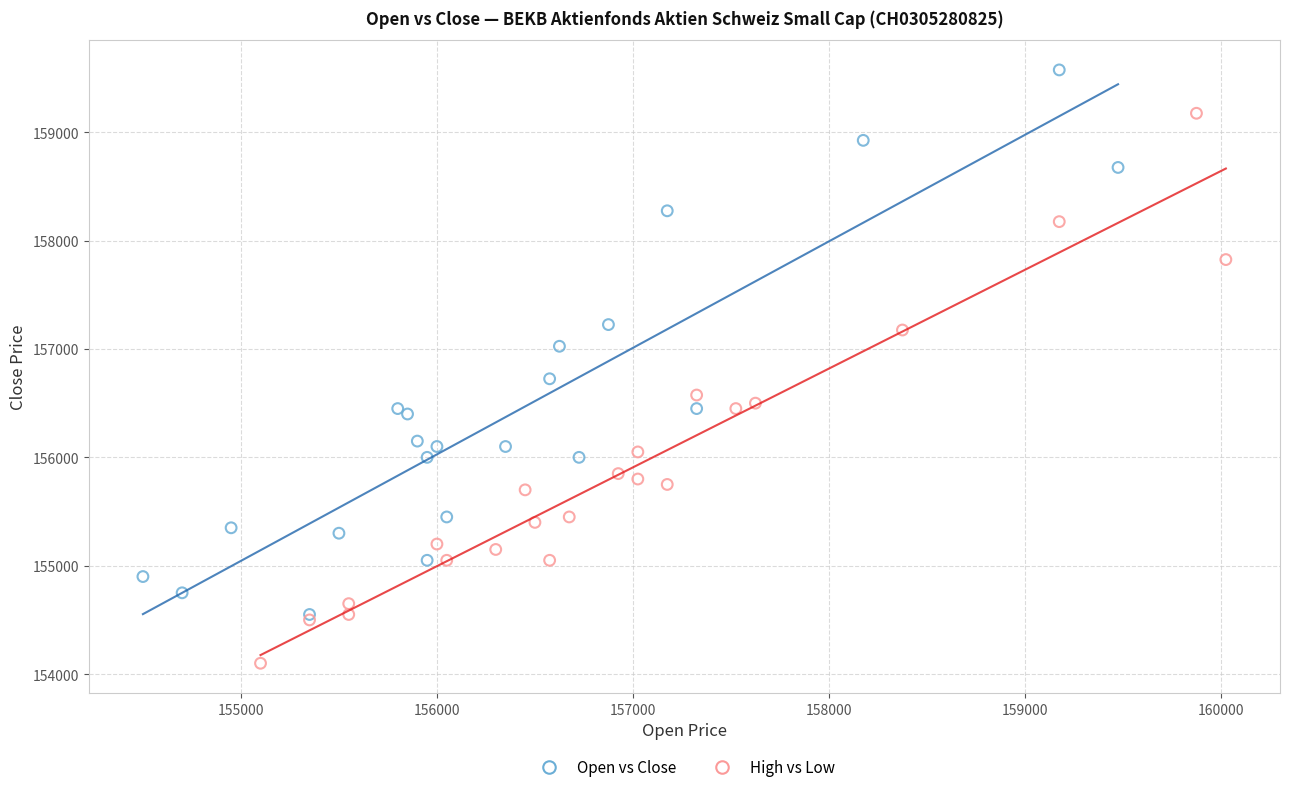

What are all the series names shown in the legend?

Open vs Close, High vs Low